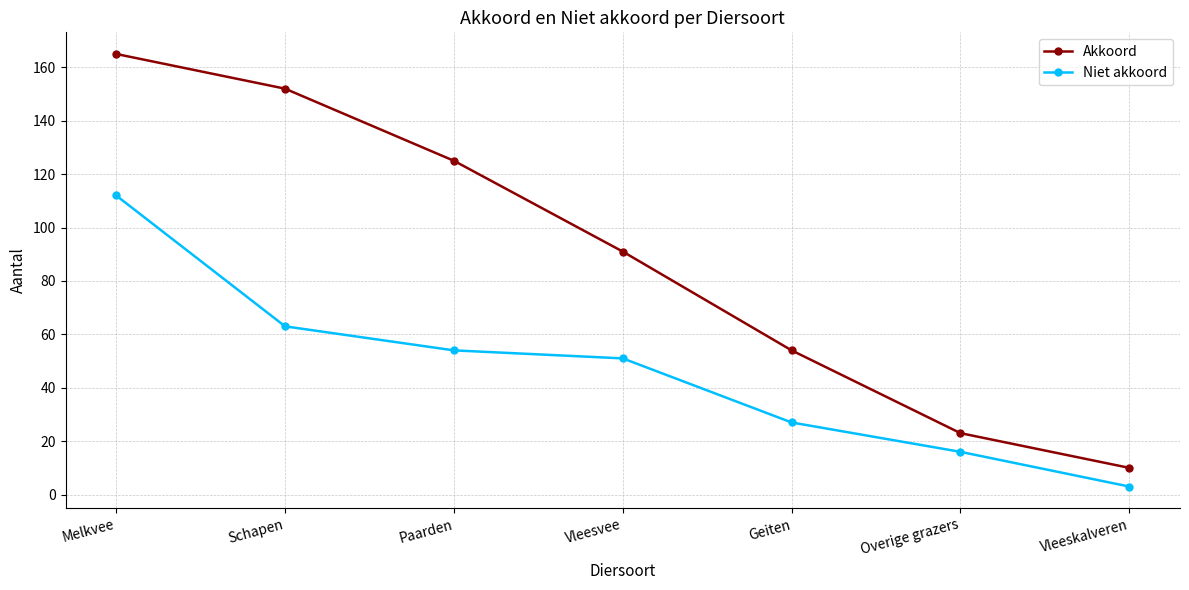

Reading left to right, what are all the values shown in this chart?

Akkoord: 165	152	125	91	54	23	10
Niet akkoord: 112	63	54	51	27	16	3